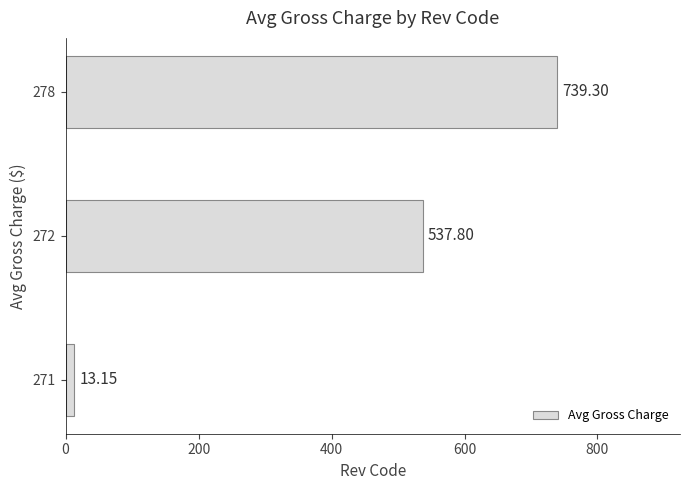

What is the change in value from 272 to 278?

+201.5